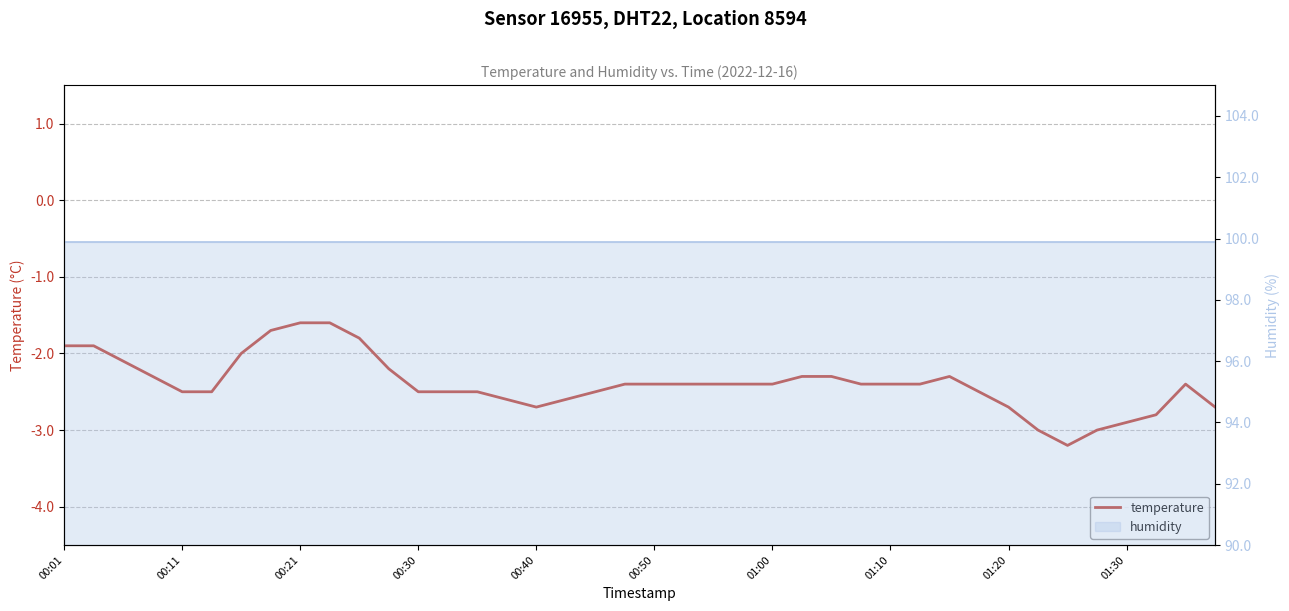

How many data points does each series have?

40